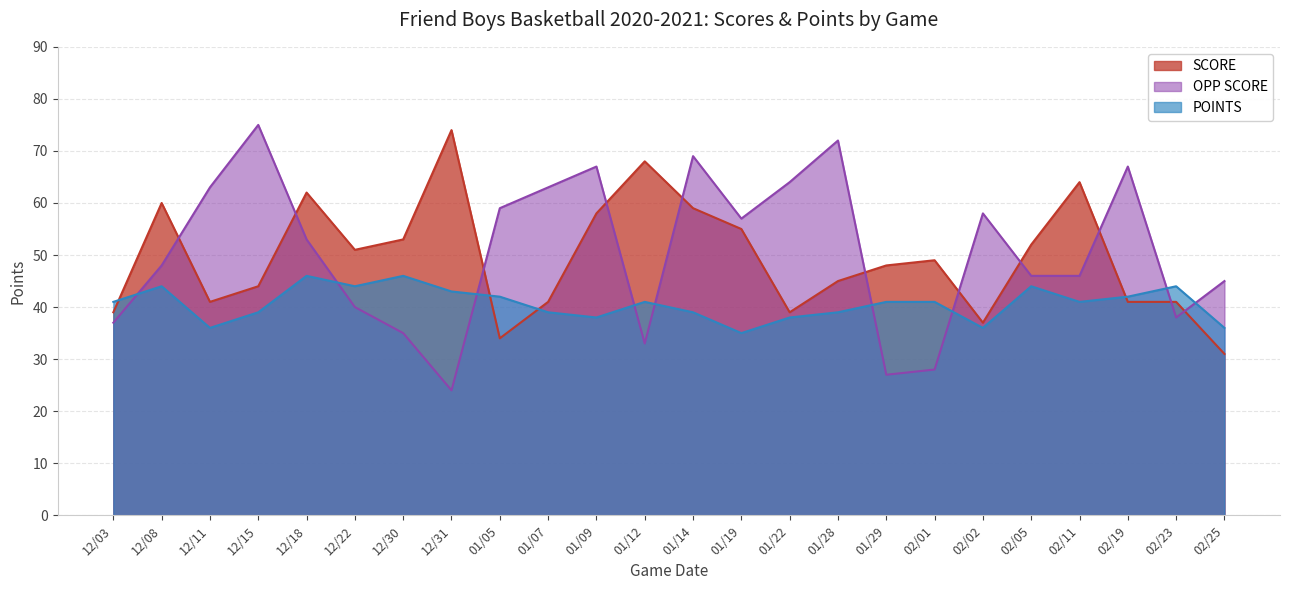

Which series has the largest range (max minus min)?

OPP SCORE